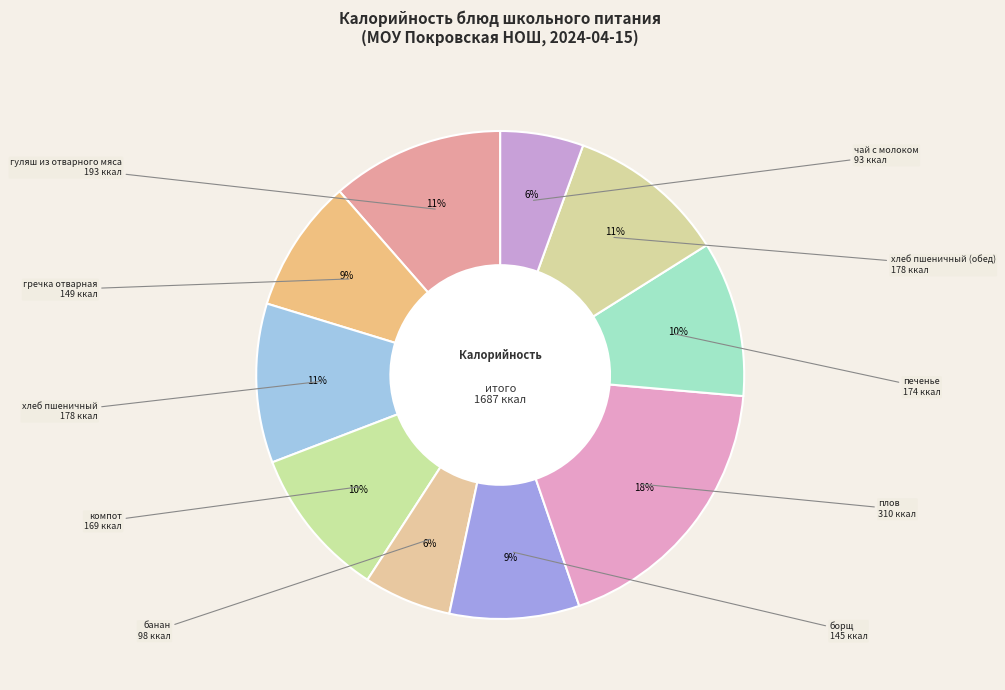

How many segments does this pie chart have?

10